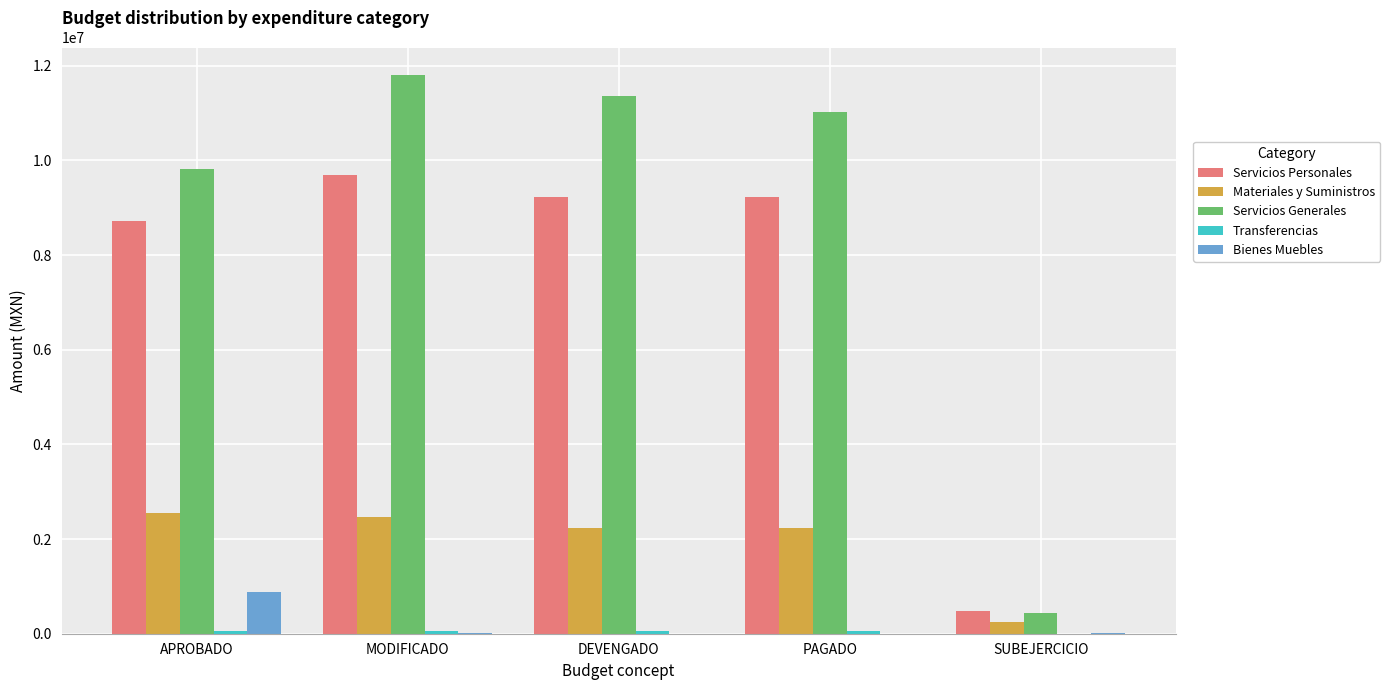

What is the average value of the Bienes Muebles series?

185454.6